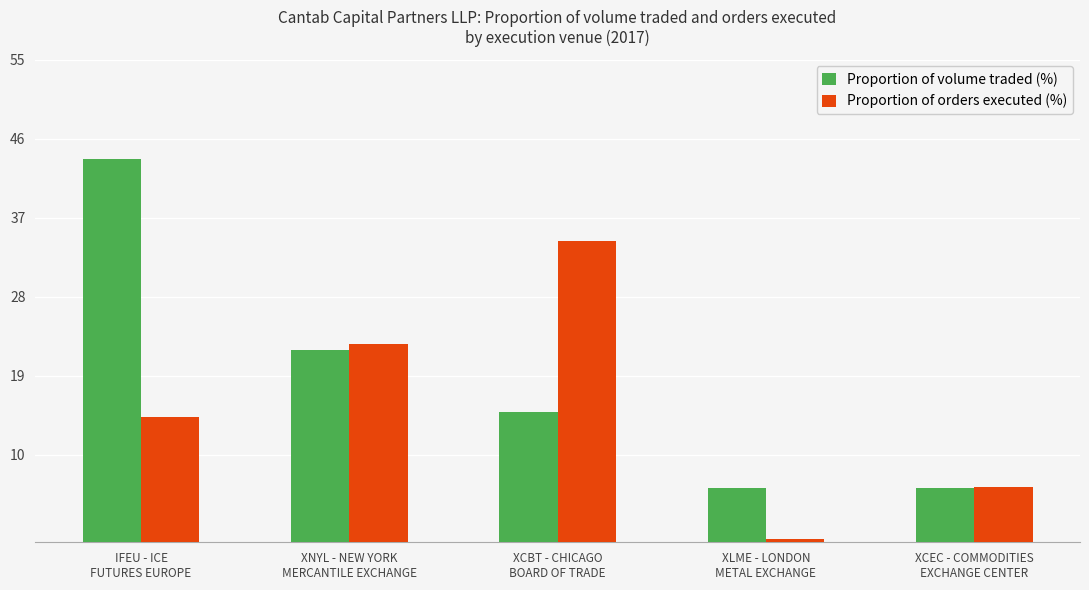

How many data points in Proportion of volume traded (%) are less than 14?

2